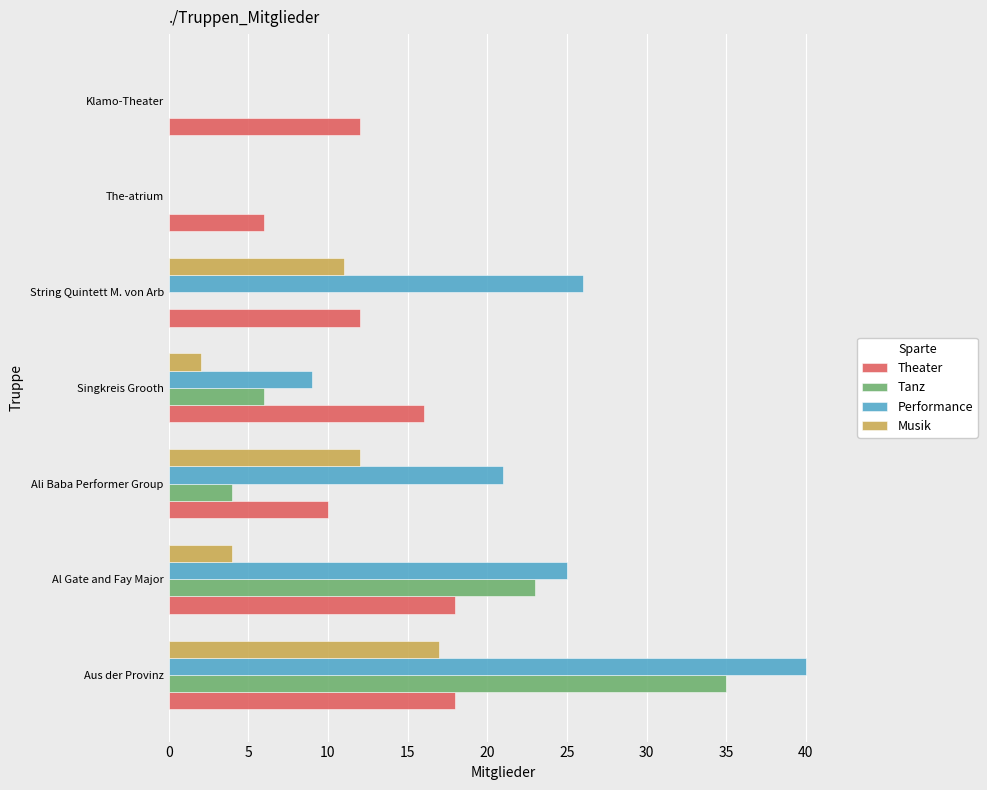

True or false: Musik has a value of 0 at Klamo-Theater.

True